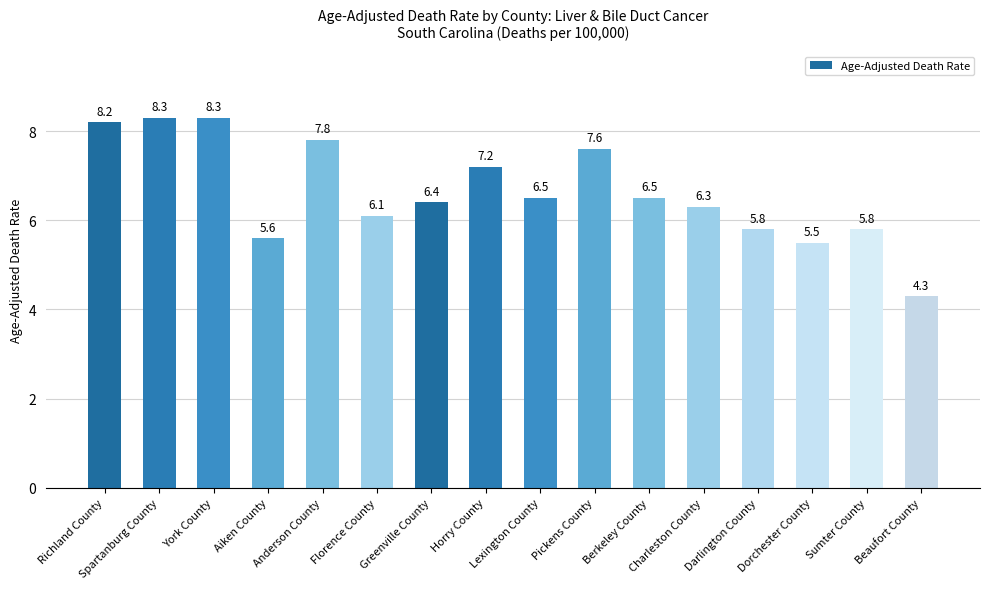

Reading left to right, transcribe all the data shown in this chart.

8.2	8.3	8.3	5.6	7.8	6.1	6.4	7.2	6.5	7.6	6.5	6.3	5.8	5.5	5.8	4.3